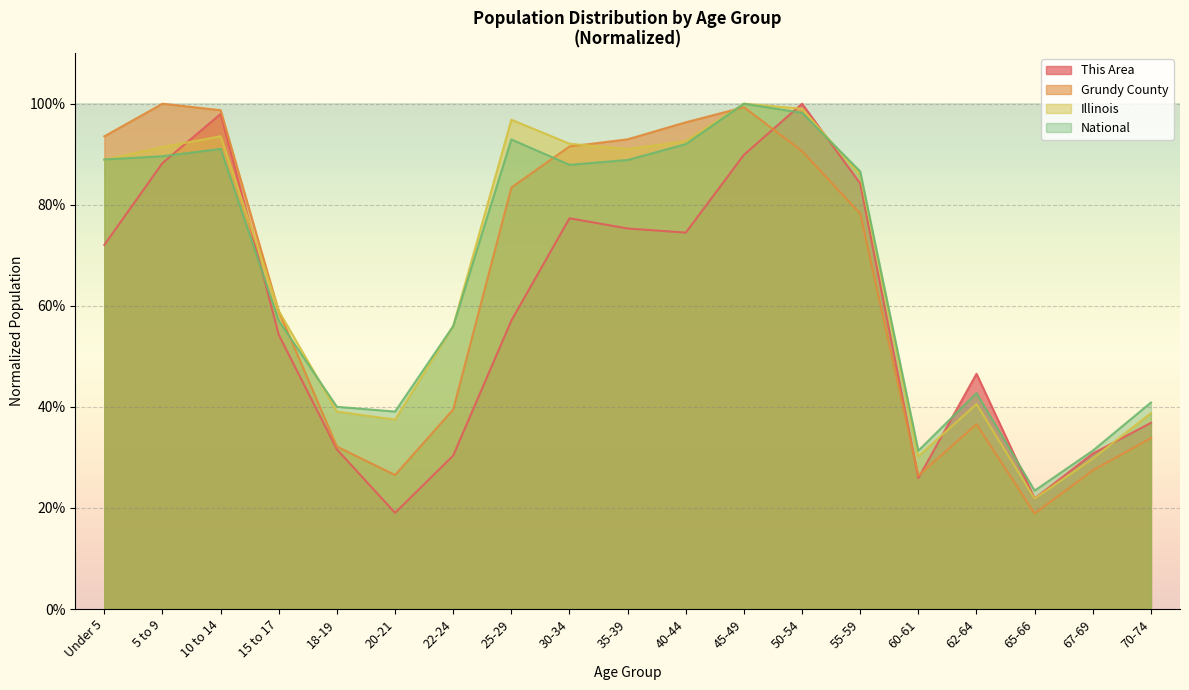

What is the label of the 9th point from the right?

40-44